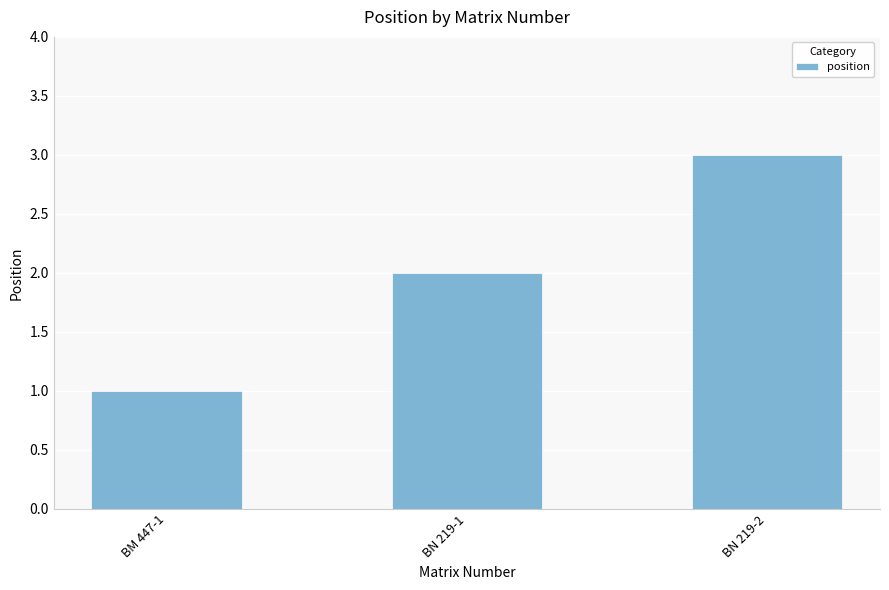

How many values are below 2?

1